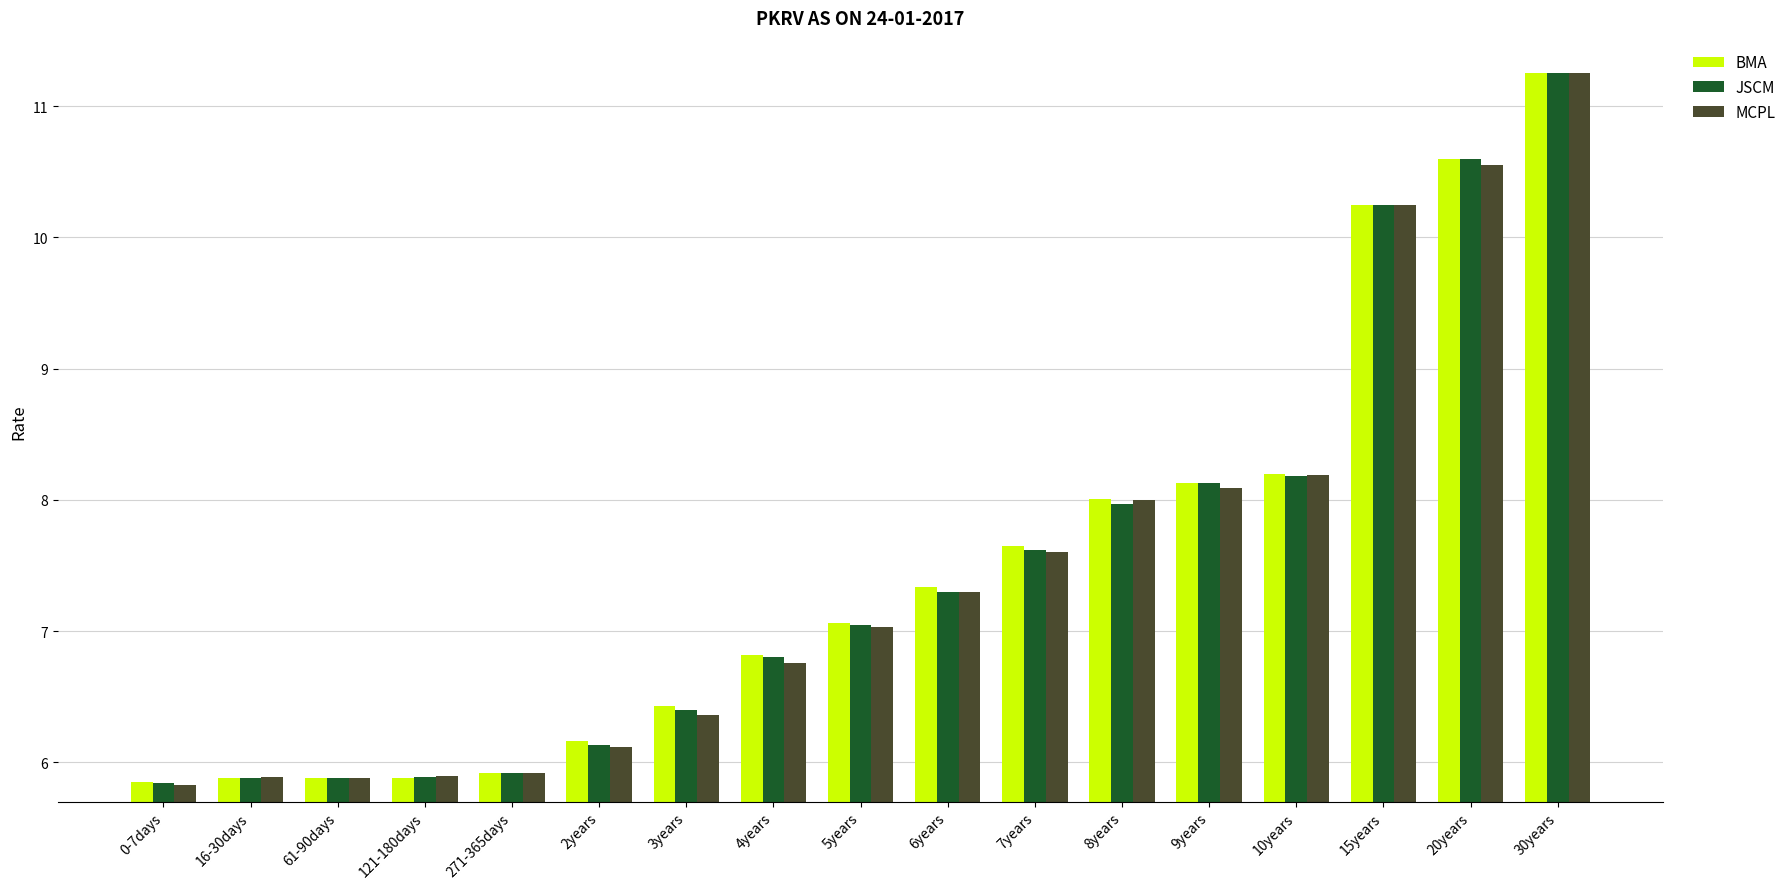

What is the label of the 7th bar from the left?

3years